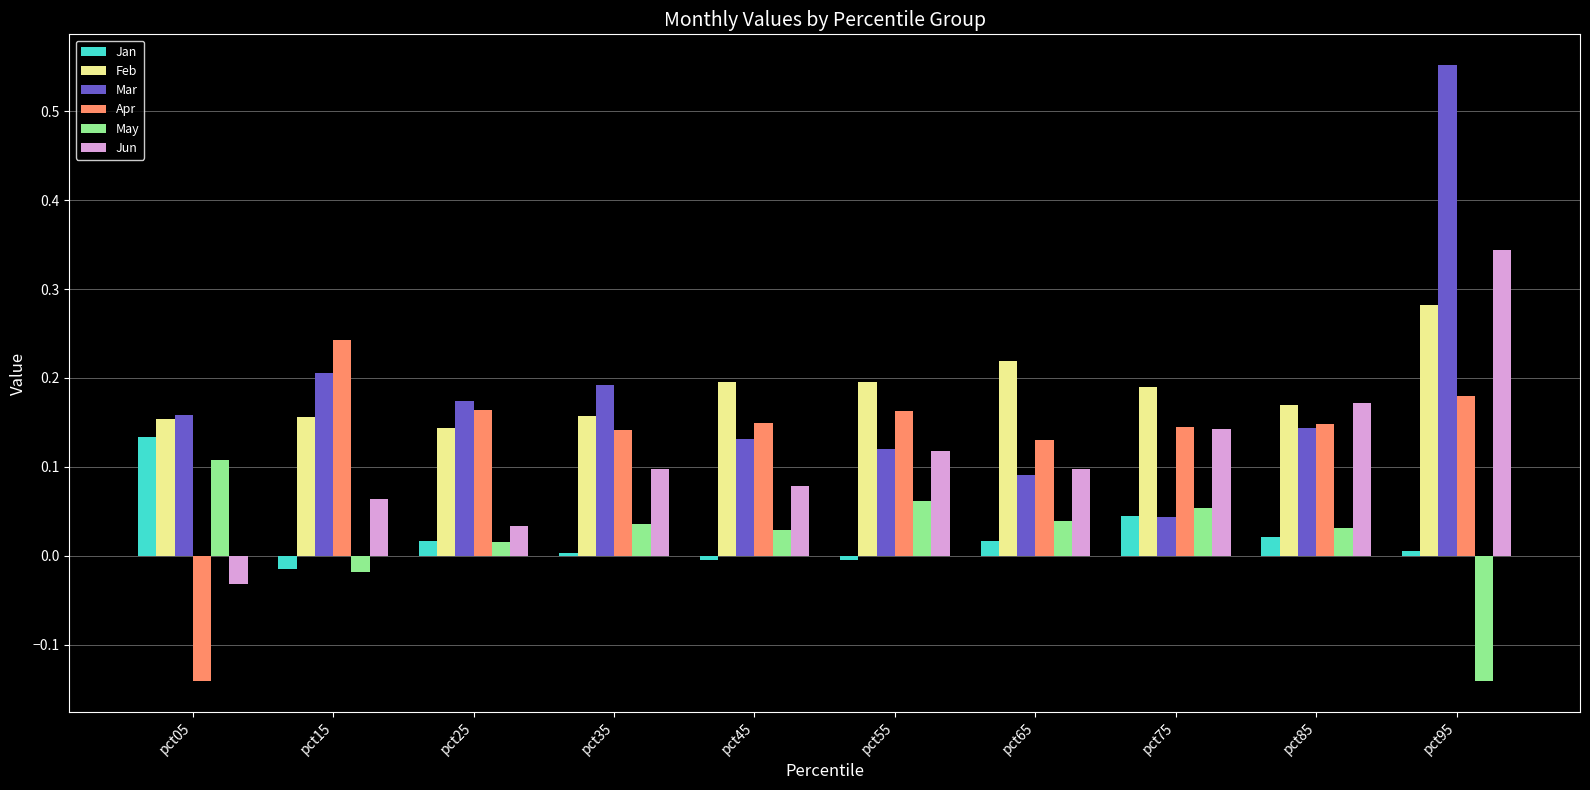

How many positive values does the Jan series have?

7